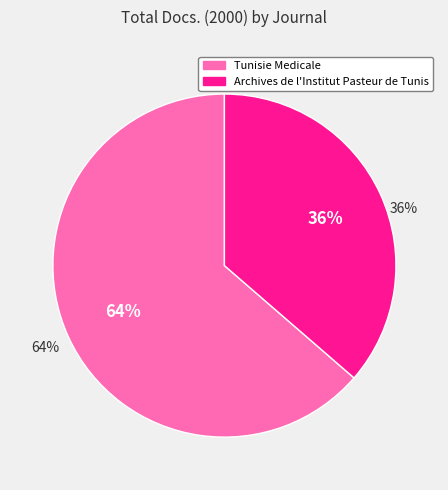

To the nearest percent, what portion does Tunisie Medicale represent?

64%